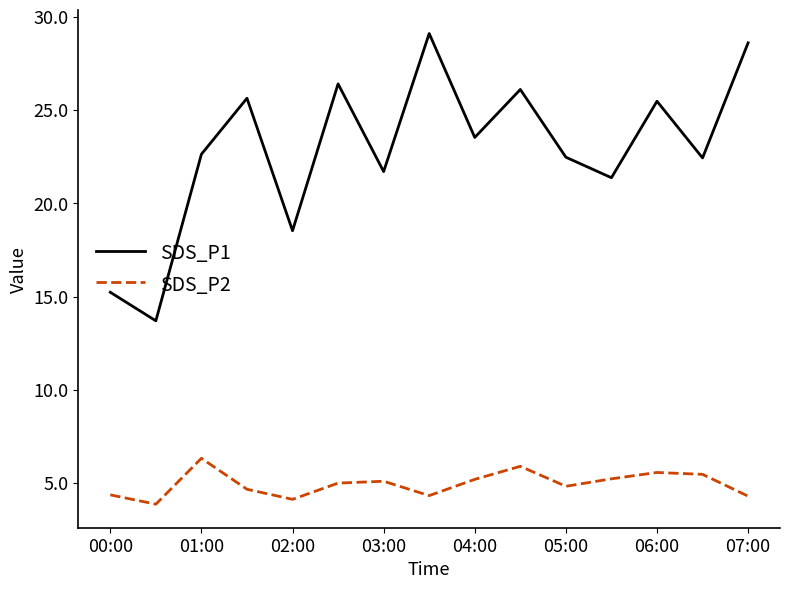

What is the maximum value for SDS_P1?

29.1